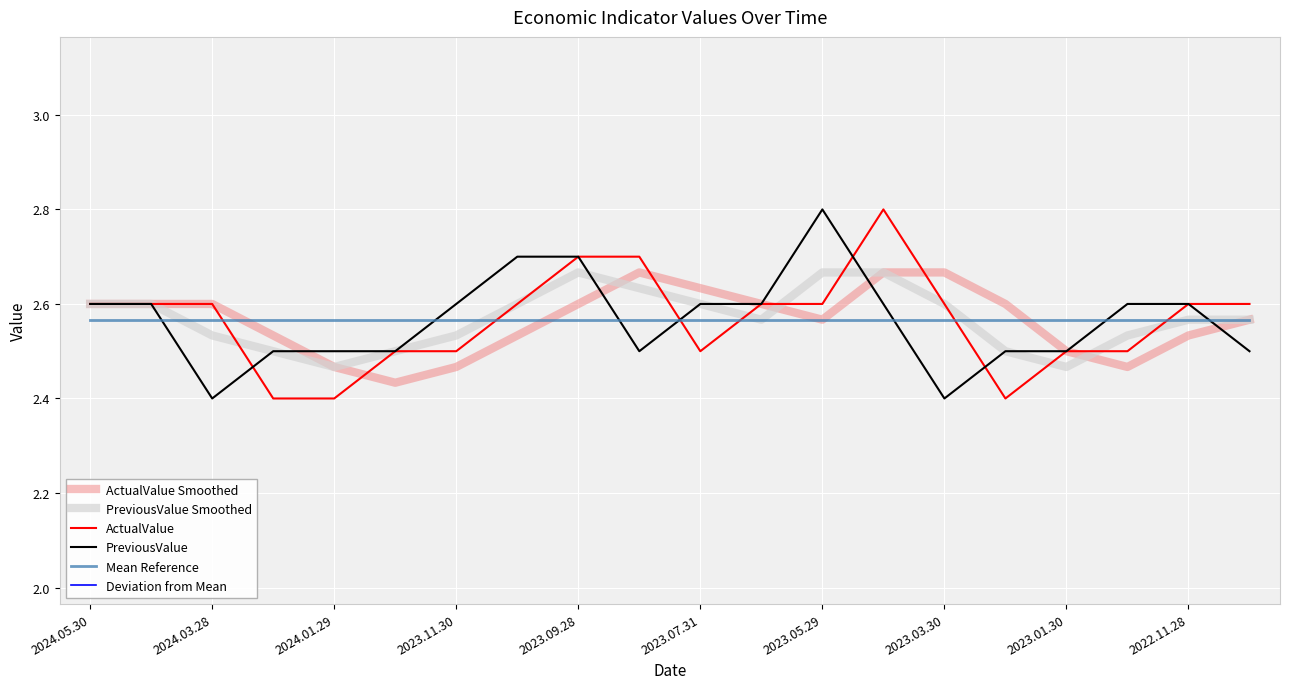

What is the difference between the maximum and minimum values in the Deviation from Mean series?

0.4